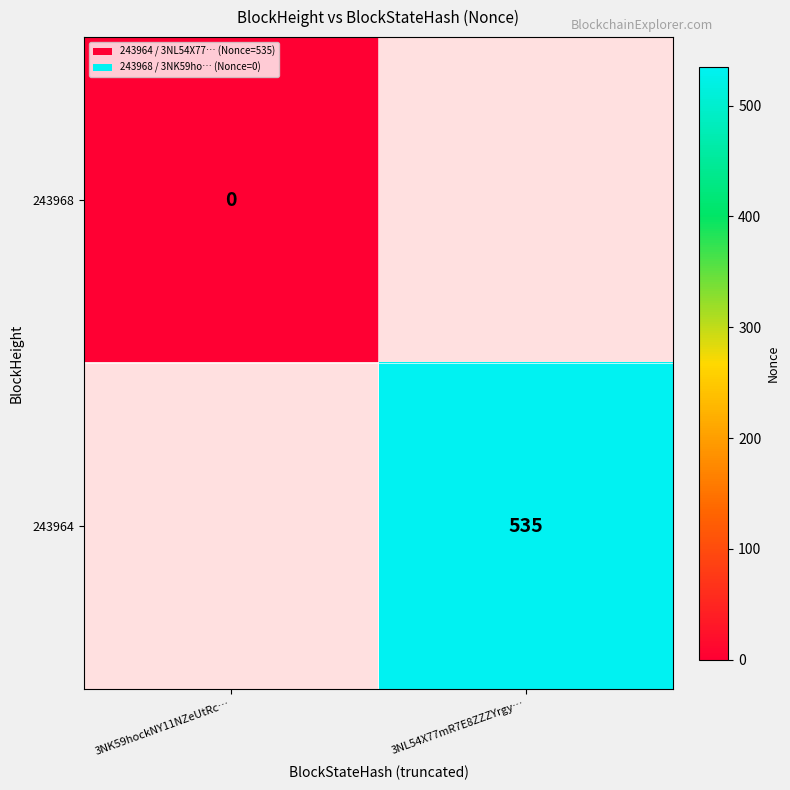

At how many categories does at least one series exceed 333?

1